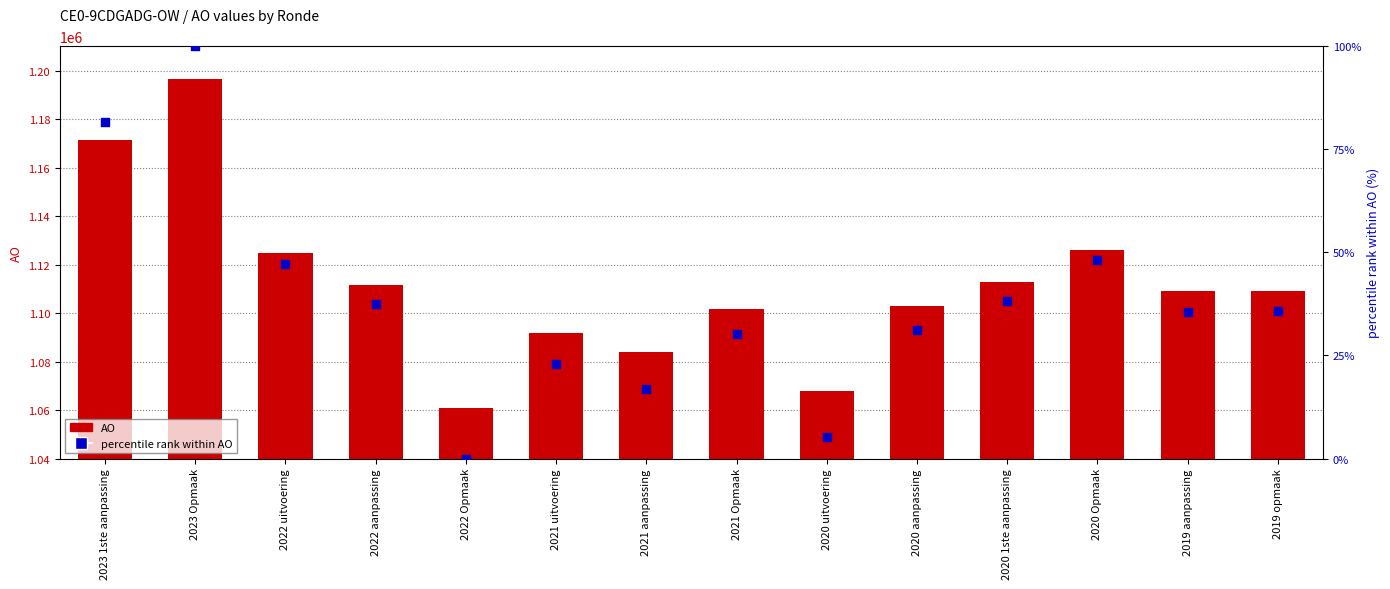

Is the value of AO at 2023 Opmaak greater than the value of percentile rank within AO at 2023 Opmaak?

Yes